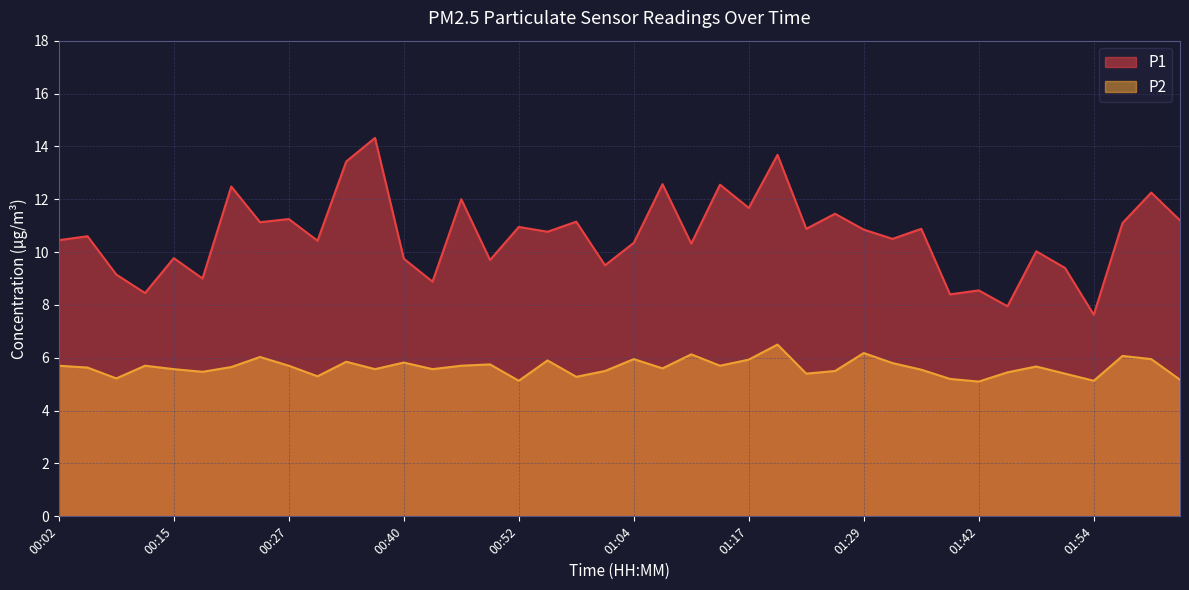

True or false: P1 and P2 intersect in this chart.

False